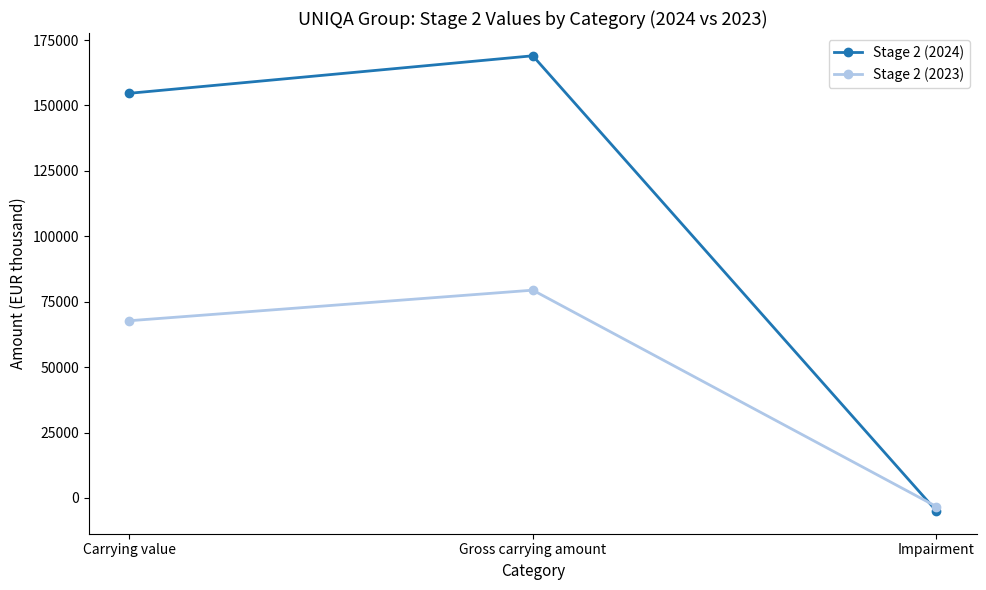

How many negative values does the Stage 2 (2024) series have?

1